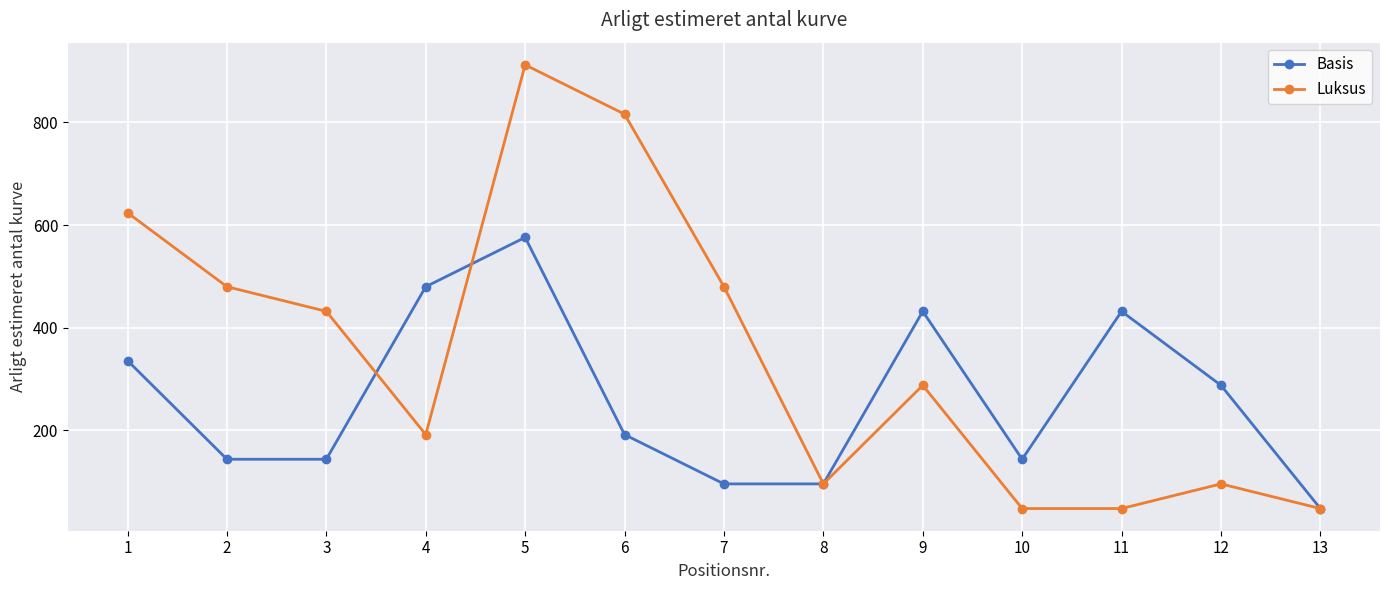

What is the sum of all Basis values?

3408